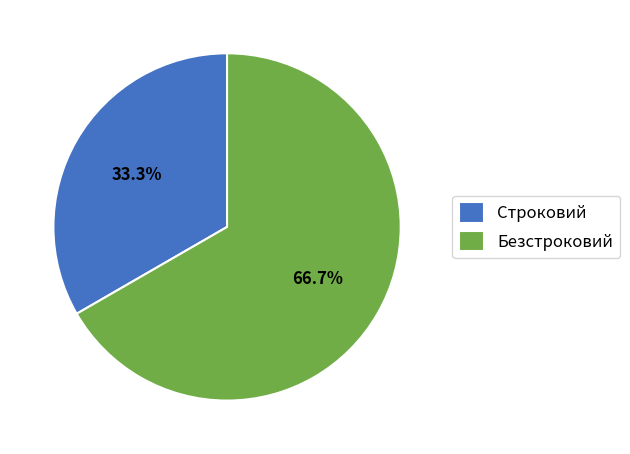

To the nearest percent, what is the combined percentage of Строковий and Безстроковий?

100%